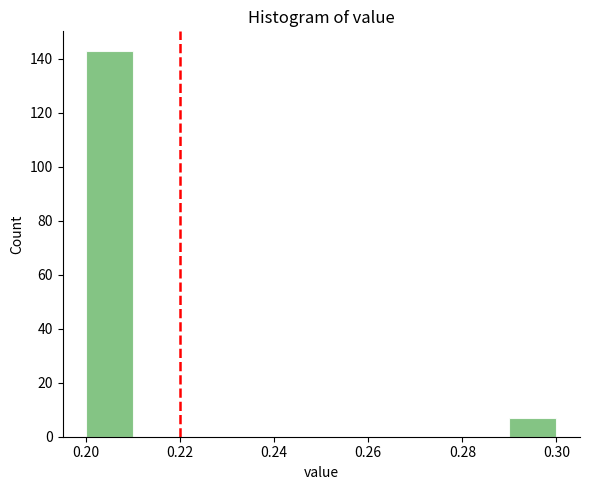

What is the height of the bar covering 0.29 to 0.30 on the x-axis? The values are not printed on the chart, so give them approximately, as read against the axis.

8